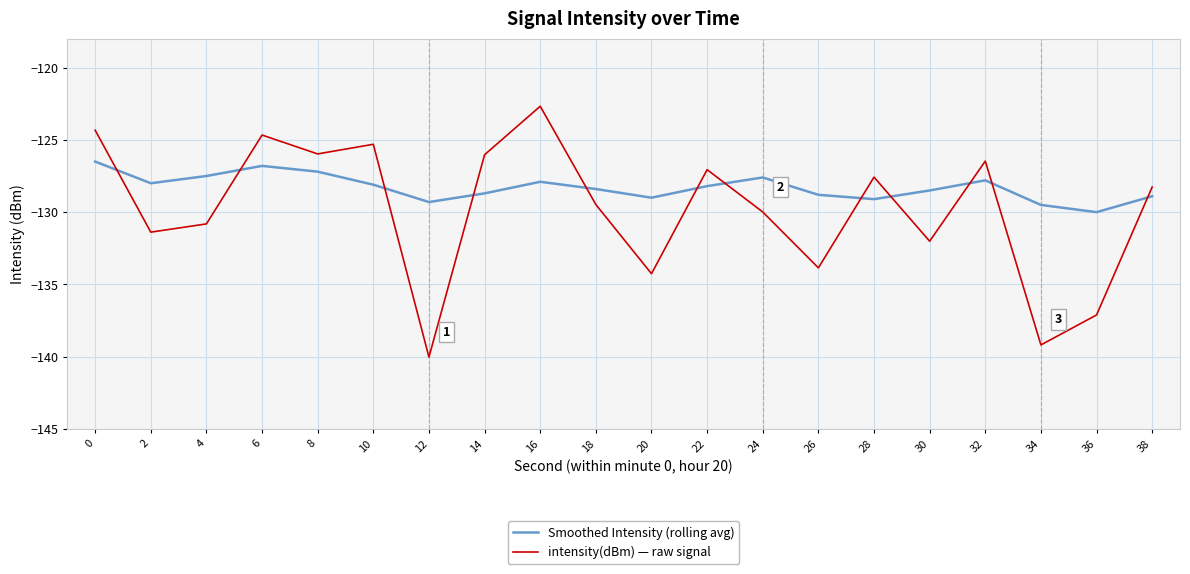

What value does the Smoothed Intensity (rolling avg) series have at 4?

-127.5